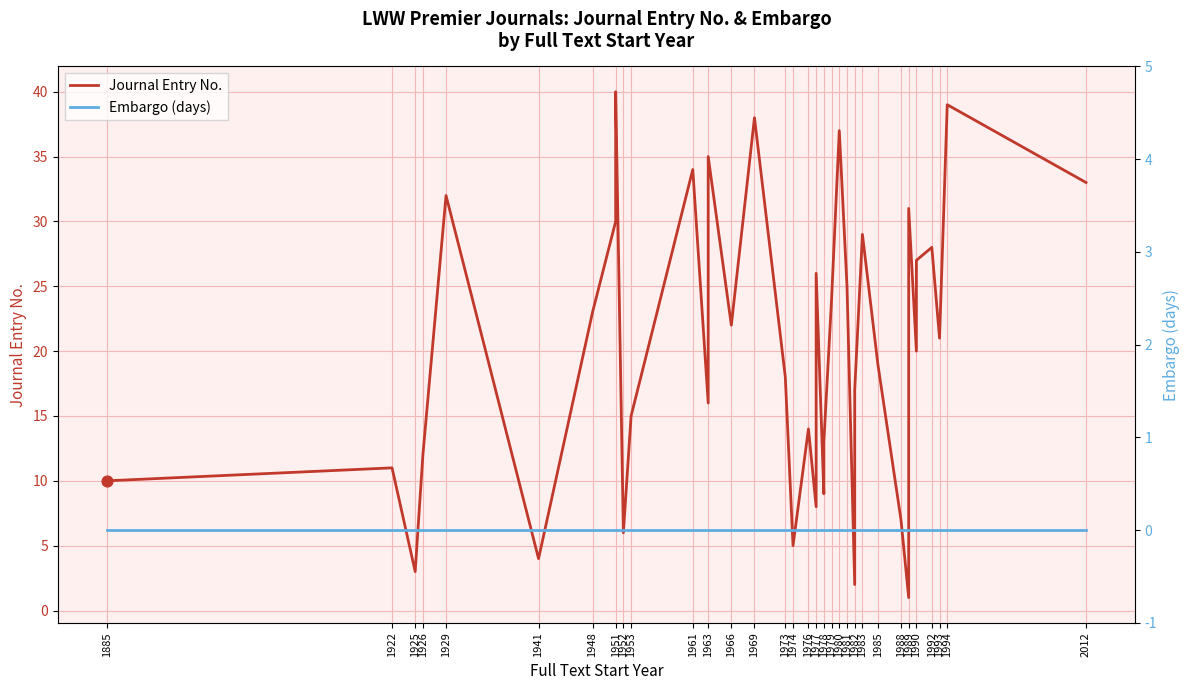

Is the value of Embargo (days) at 1981 greater than the value of Journal Entry No. at 1925?

No